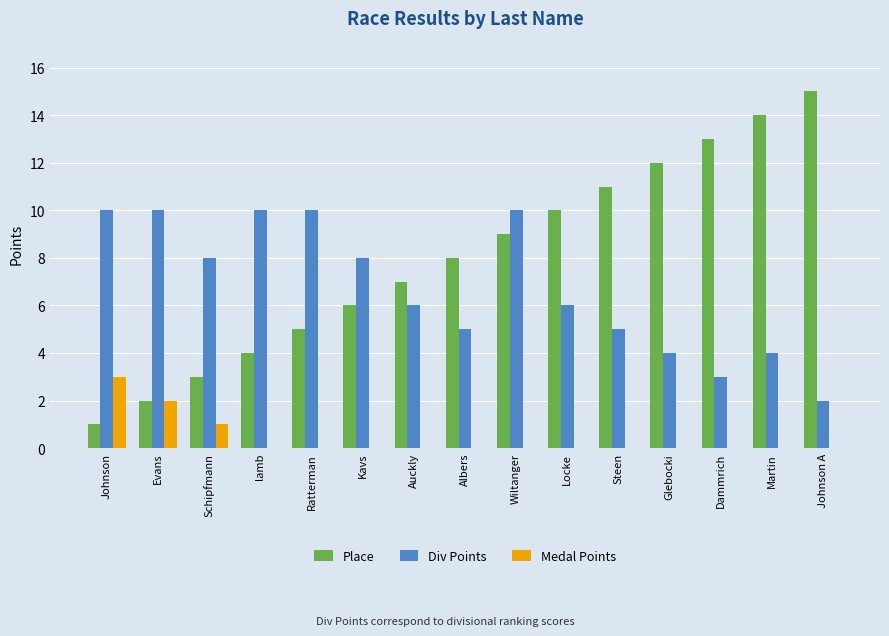

How many groups of bars are there?

15